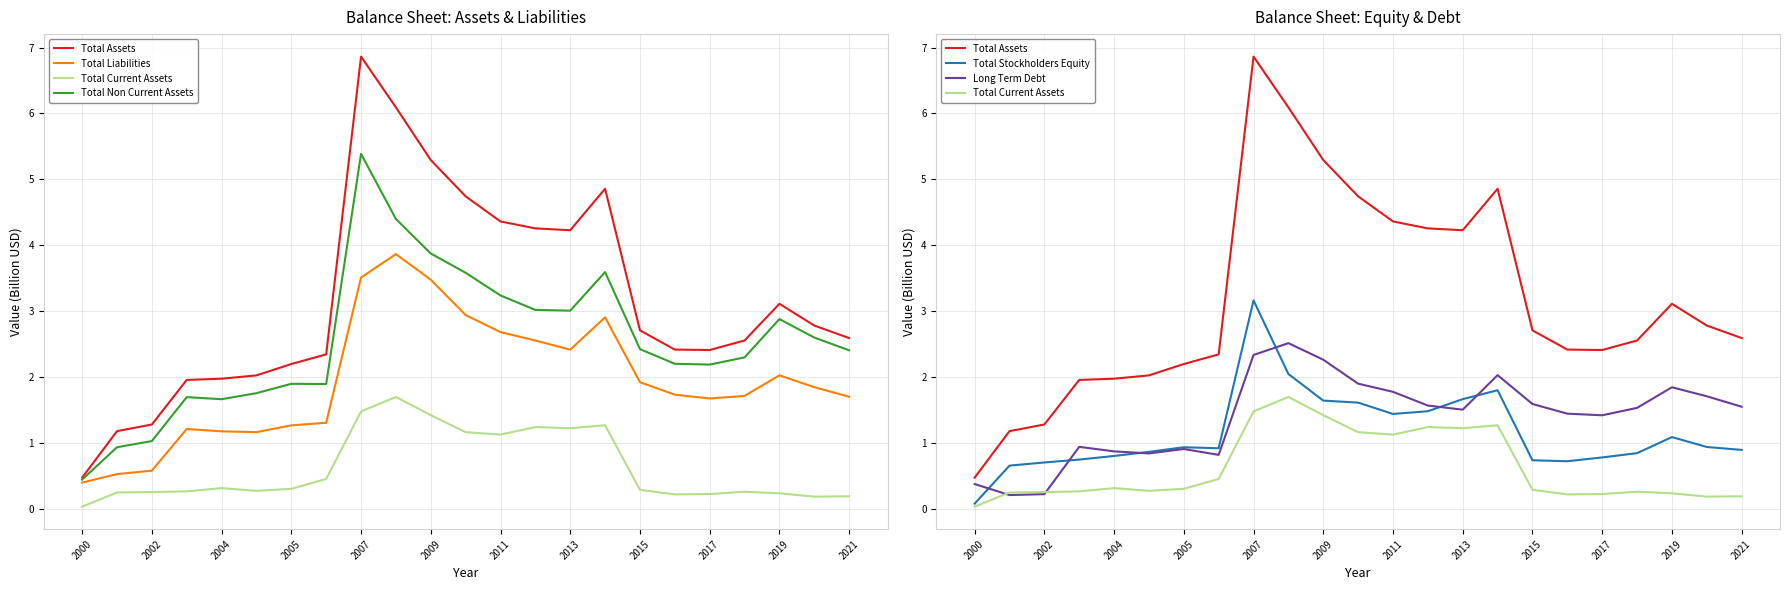

What is the lowest value of the Total Assets series?

0.5